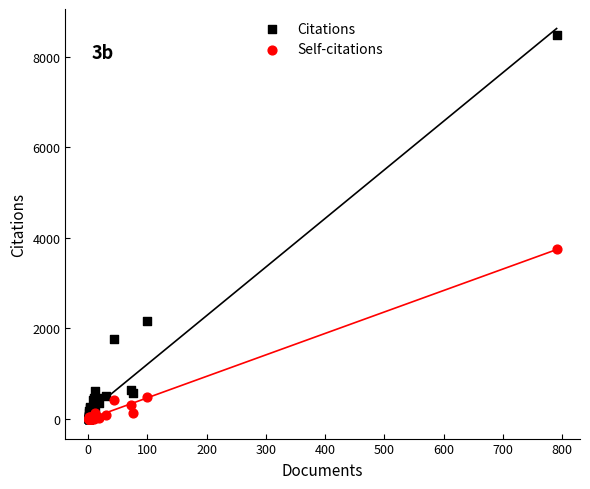

In the Citations series, what Y value is closest to 4244?

2162